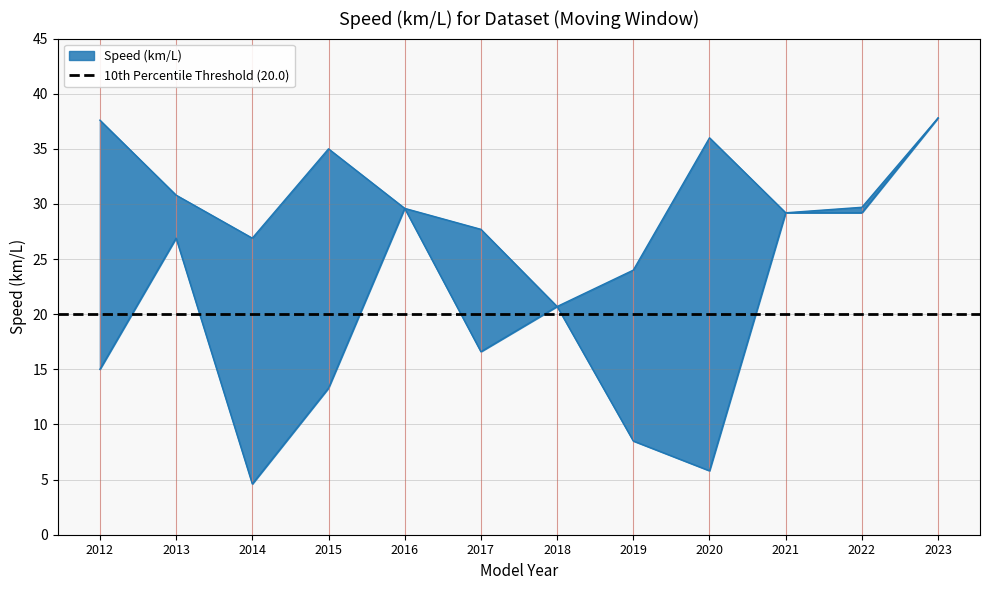

At which category does Speed_upper reach its first local valley?

2014